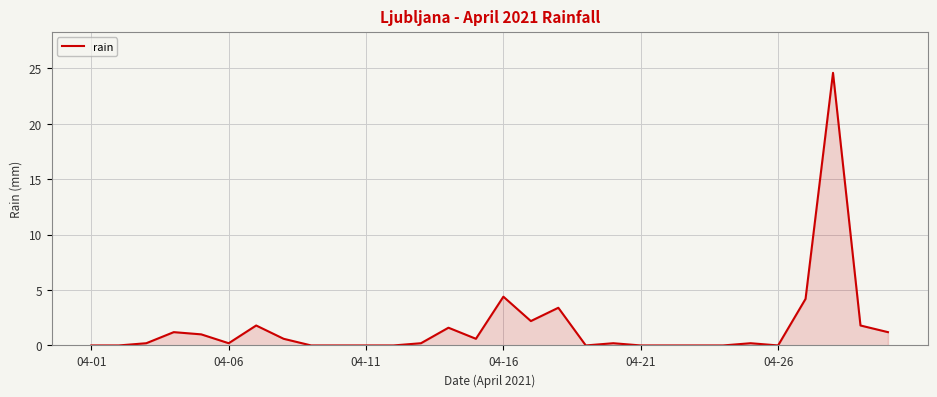

What is the greatest value displayed?

24.6